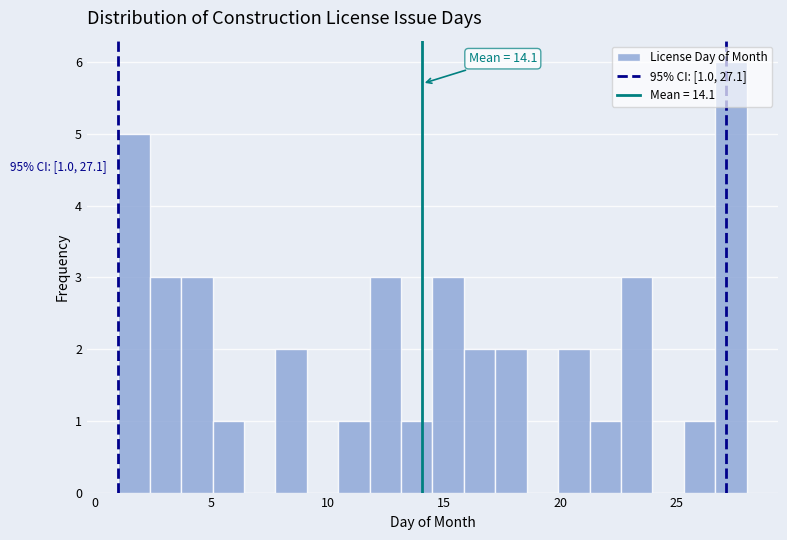

Around what value on the x-axis is the tallest bar? Give the approximate position of its centre, as read against the axis.

27.5